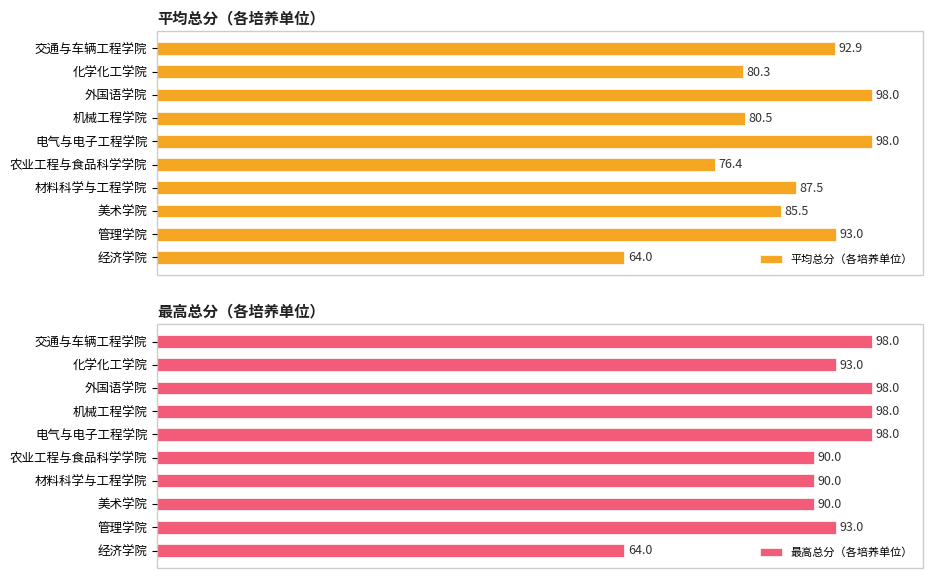

How many data points in 最高总分（各培养单位） are less than 93?

4